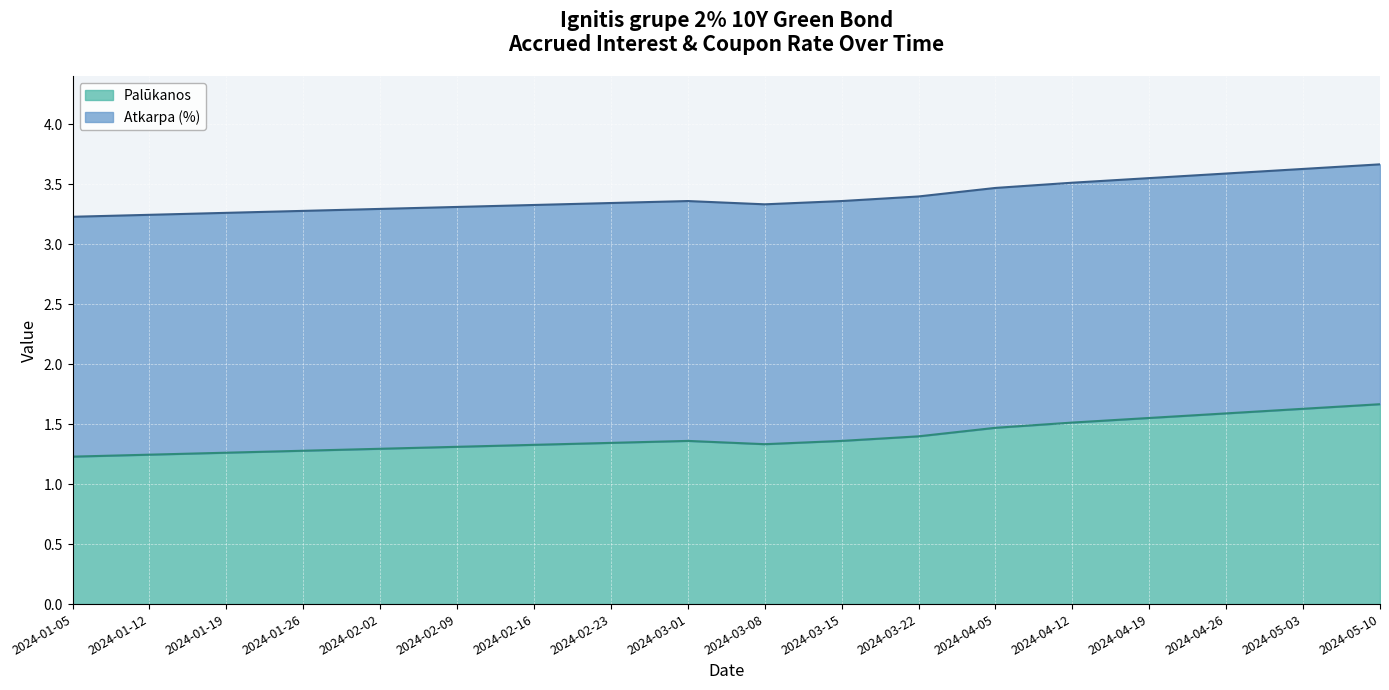

What is the approximate value at 2024-01-19?

1.3